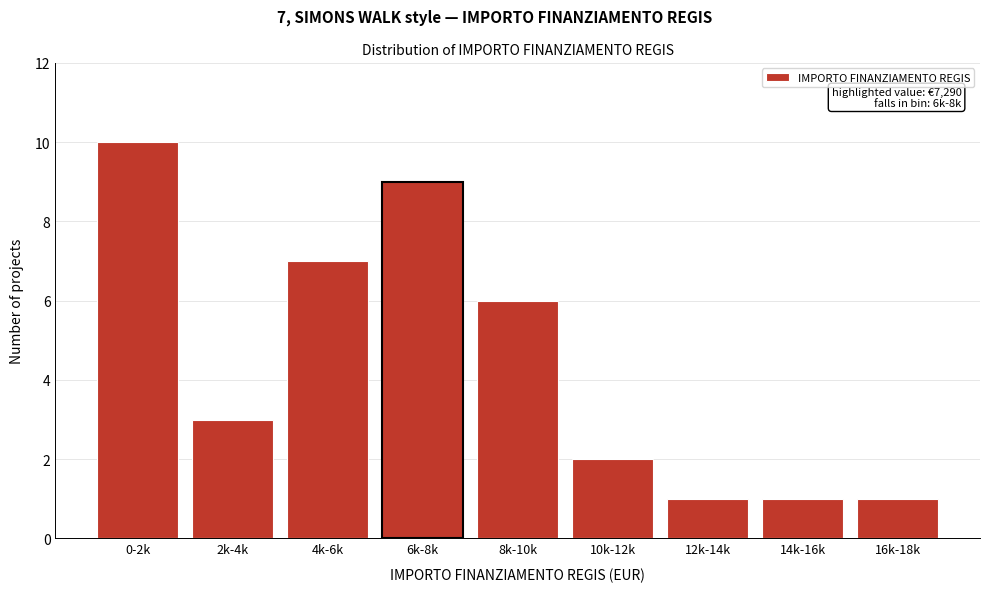

Reading left to right, transcribe all the data shown in this chart.

10	3	7	9	6	2	1	1	1